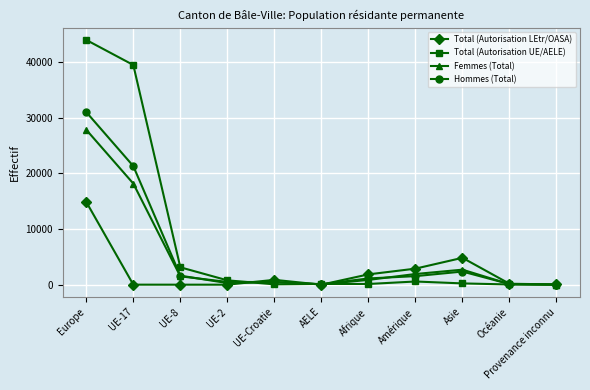

True or false: Hommes (Total) and Total (Autorisation LEtr/OASA) intersect in this chart.

True